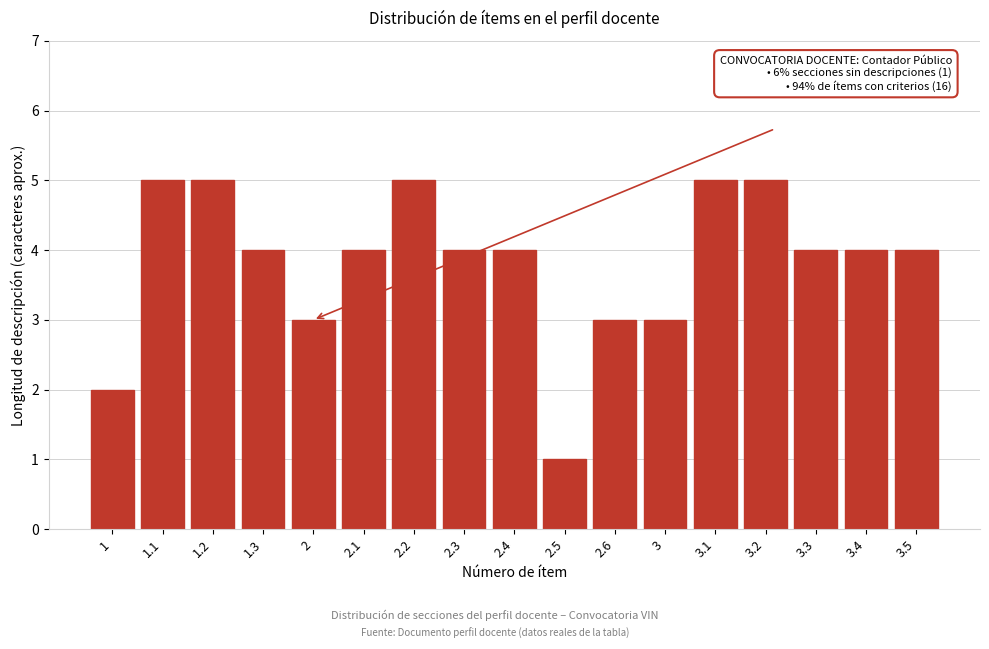

Reading left to right, transcribe all the data shown in this chart.

1=2	1.1=5	1.2=5	1.3=4	2=3	2.1=4	2.2=5	2.3=4	2.4=4	2.5=1	2.6=3	3=3	3.1=5	3.2=5	3.3=4	3.4=4	3.5=4